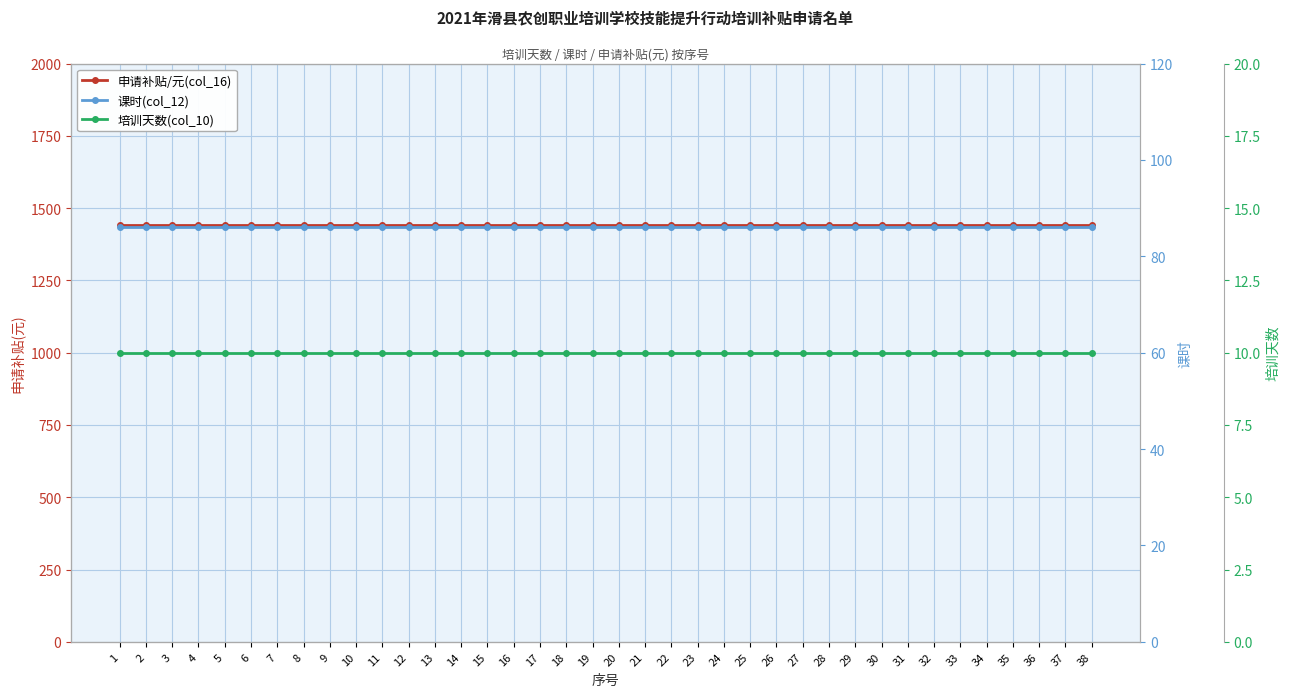

Read the 培训天数(col_10) value at 8.

10